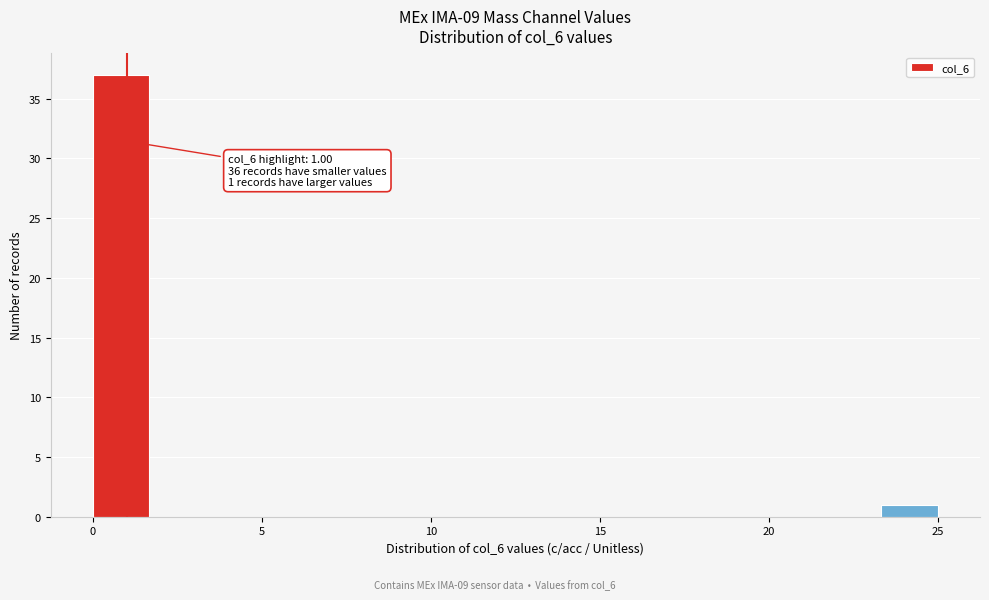

Around what value on the x-axis is the tallest bar? Give the approximate position of its centre, as read against the axis.

1.0